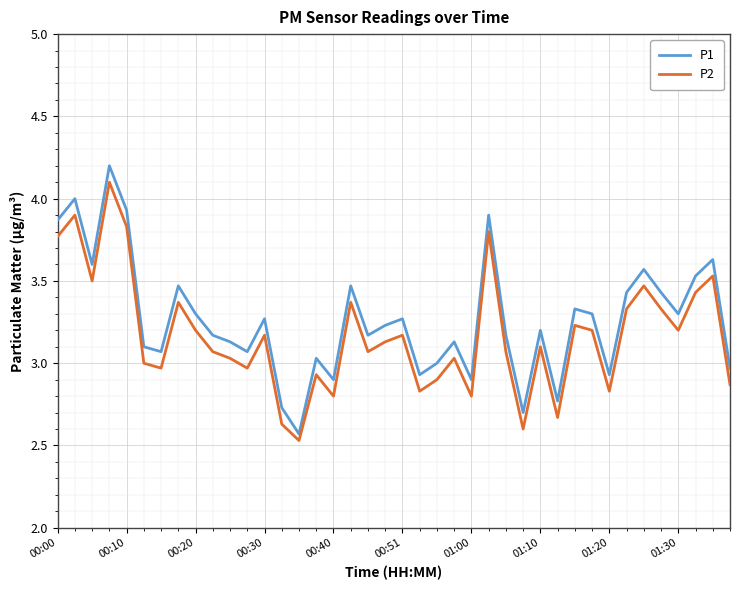

Which series has the widest spread of values?

P1